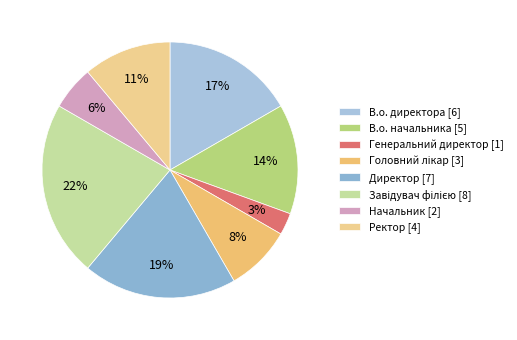

Combined, what portion of the pie is Начальник and Головний лікар?

13.9%